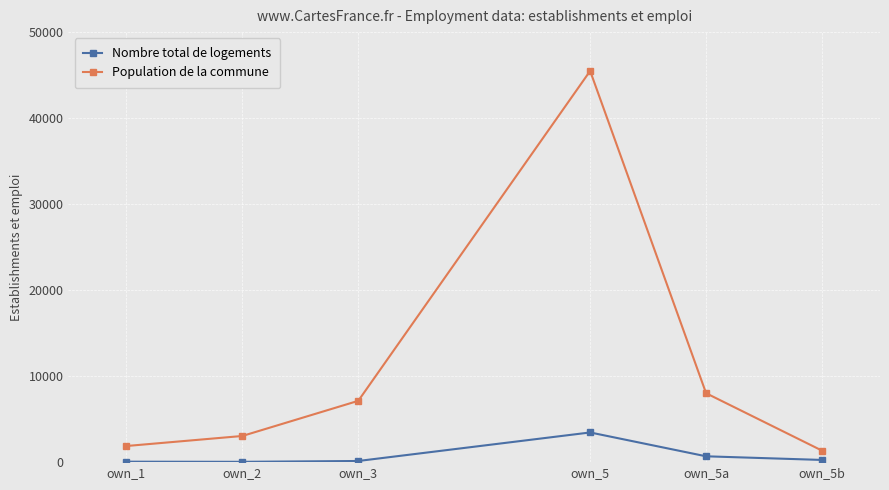

True or false: Population de la commune and Nombre total de logements cross at least once.

False